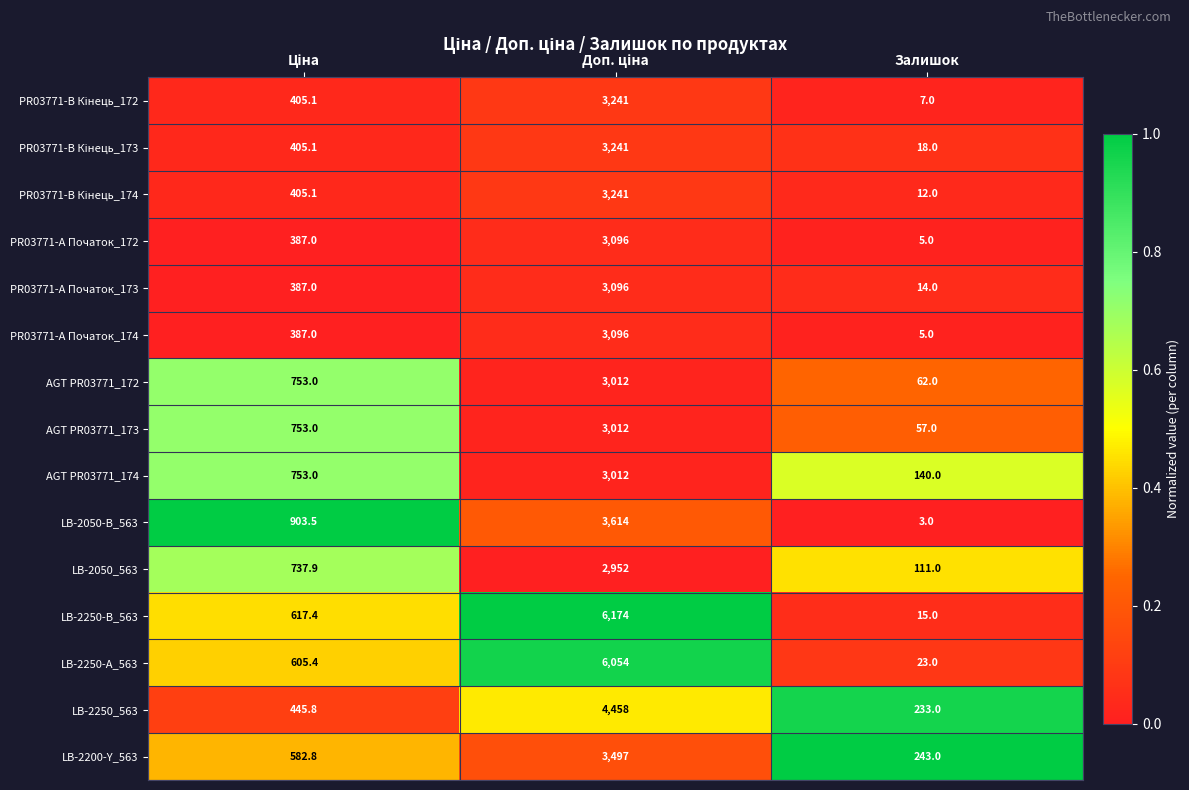

What is the average value of the LB-2200-Y_563 series?

1440.9